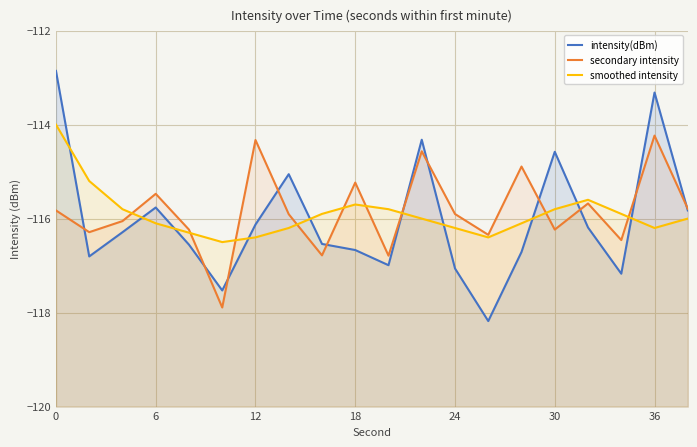

After their last crossing, which series has the higher values: smoothed intensity or intensity(dBm)?

intensity(dBm)